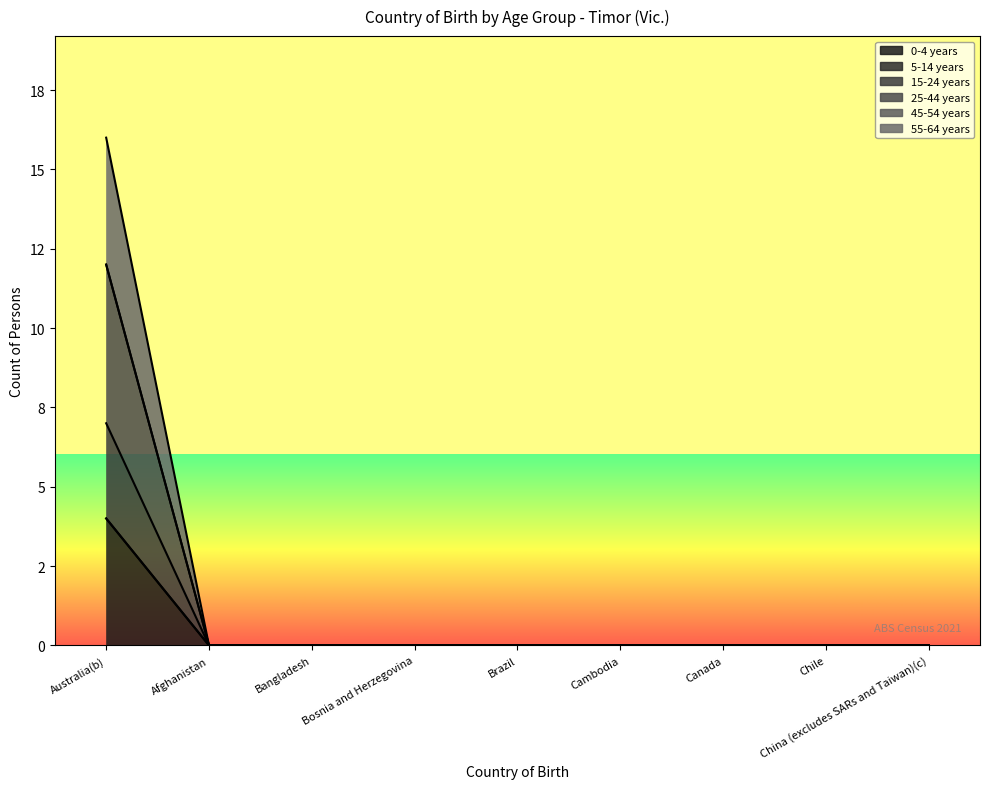

Is the value of 15-24 years at Bosnia and Herzegovina greater than the value of 25-44 years at Chile?

No